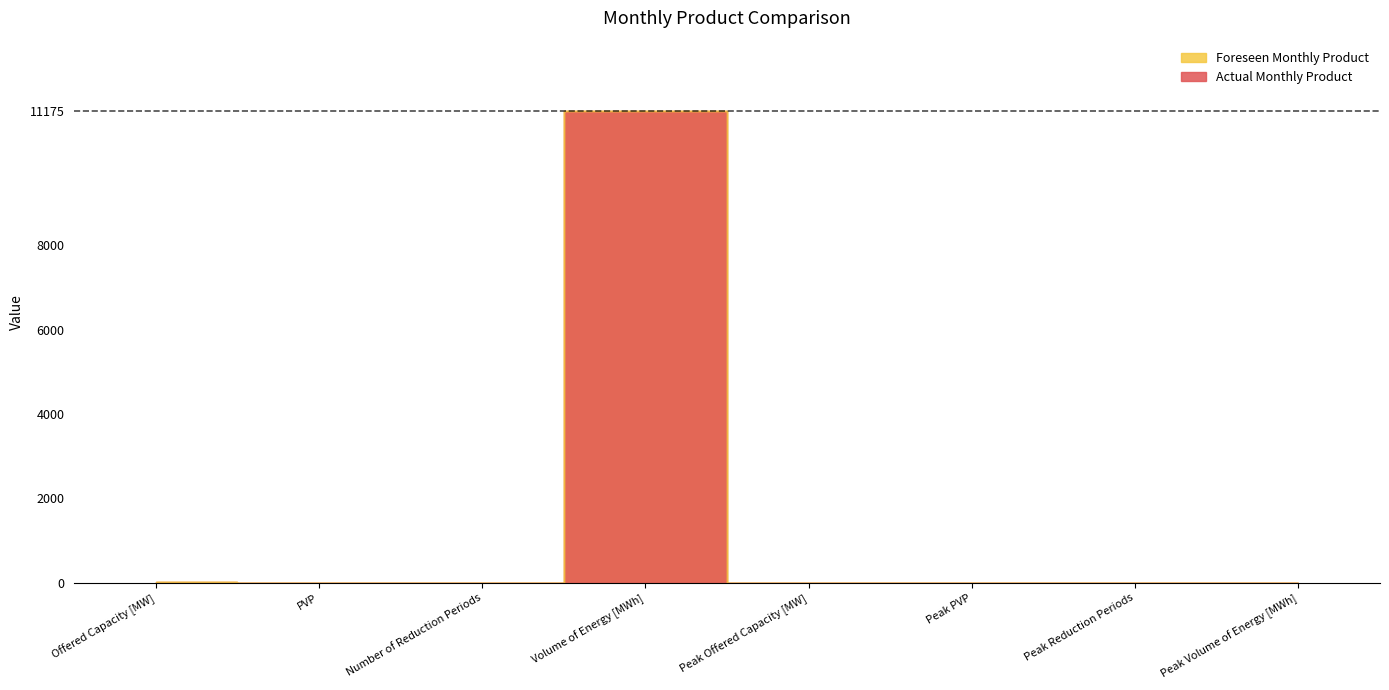

True or false: Actual Monthly Product and Foreseen Monthly Product cross at least once.

False